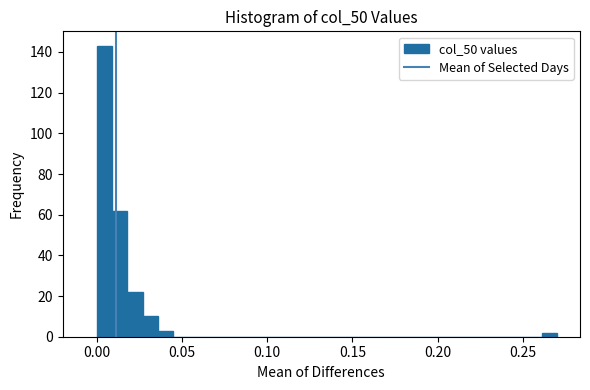

Read against the x-axis, roughly where is the centre of the tallest bar?

0.005